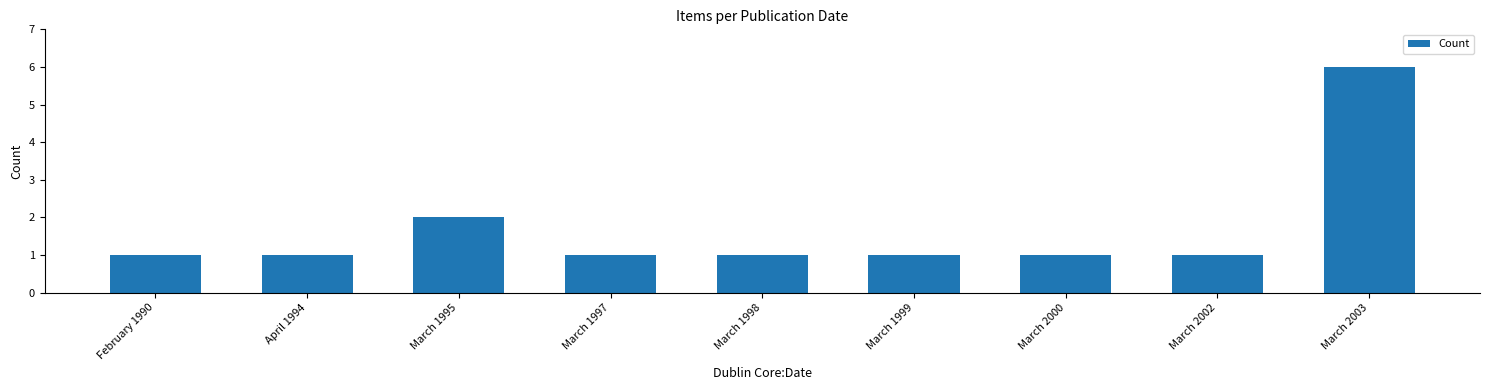

Which category has the highest value across all series?

March 2003